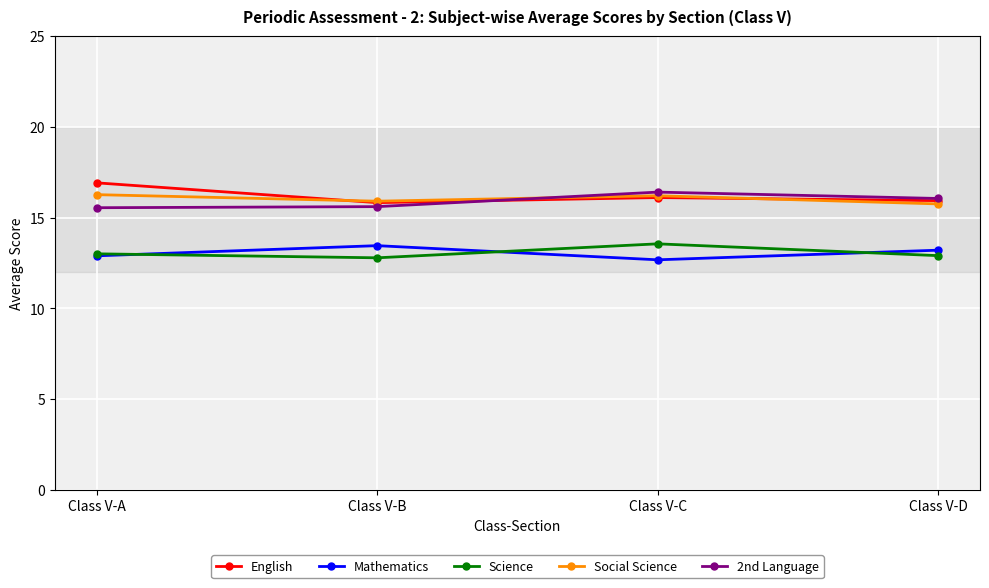

At how many categories does at least one series exceed 12?

4